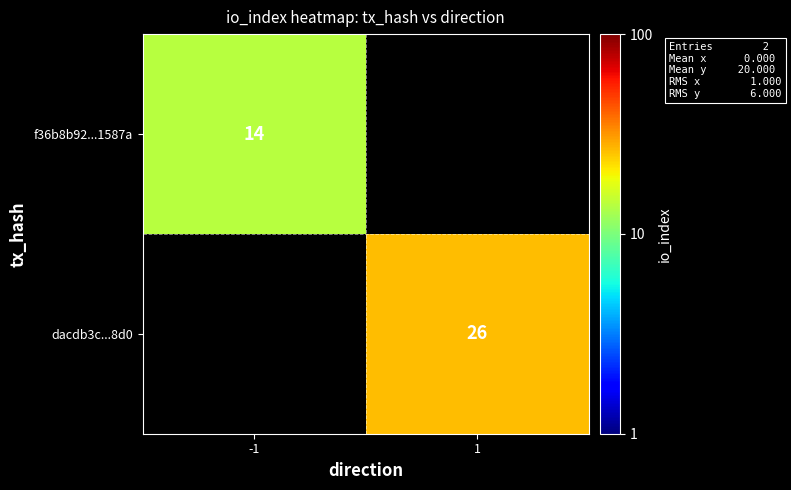

At how many categories does at least one series exceed 14?

1